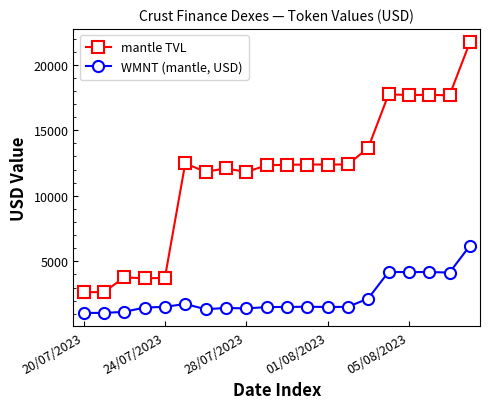

Which series has the largest total across all categories?

mantle TVL